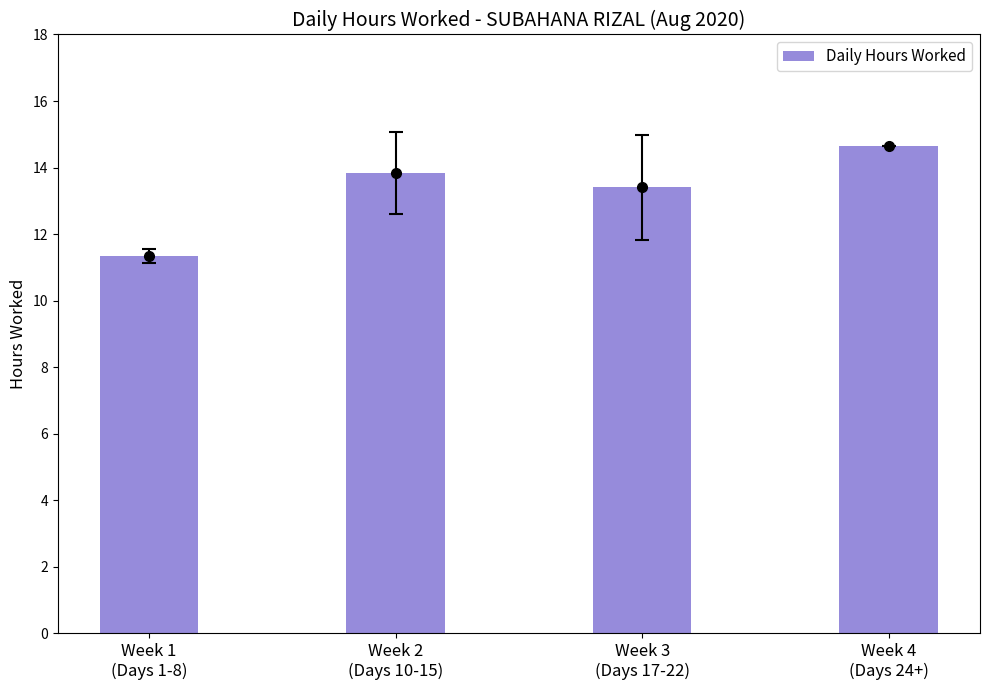

The value at Week 1
(Days 1-8) is 5.6. True or false?

False